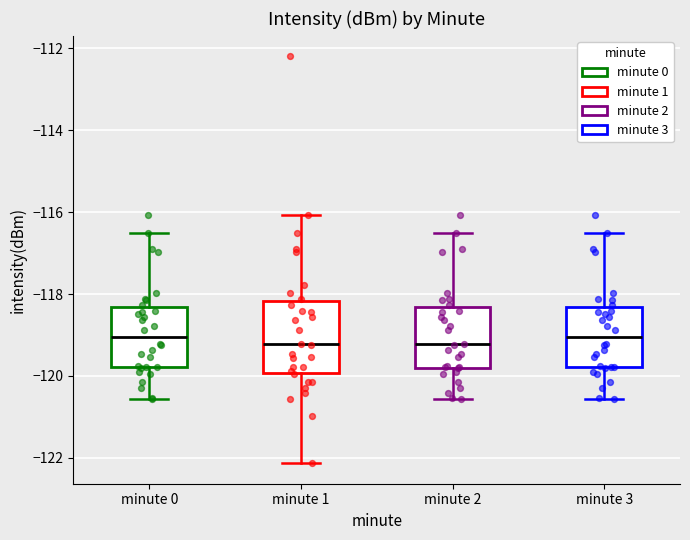

Which box is the tallest, from its lower edge to its upper edge?

minute 1